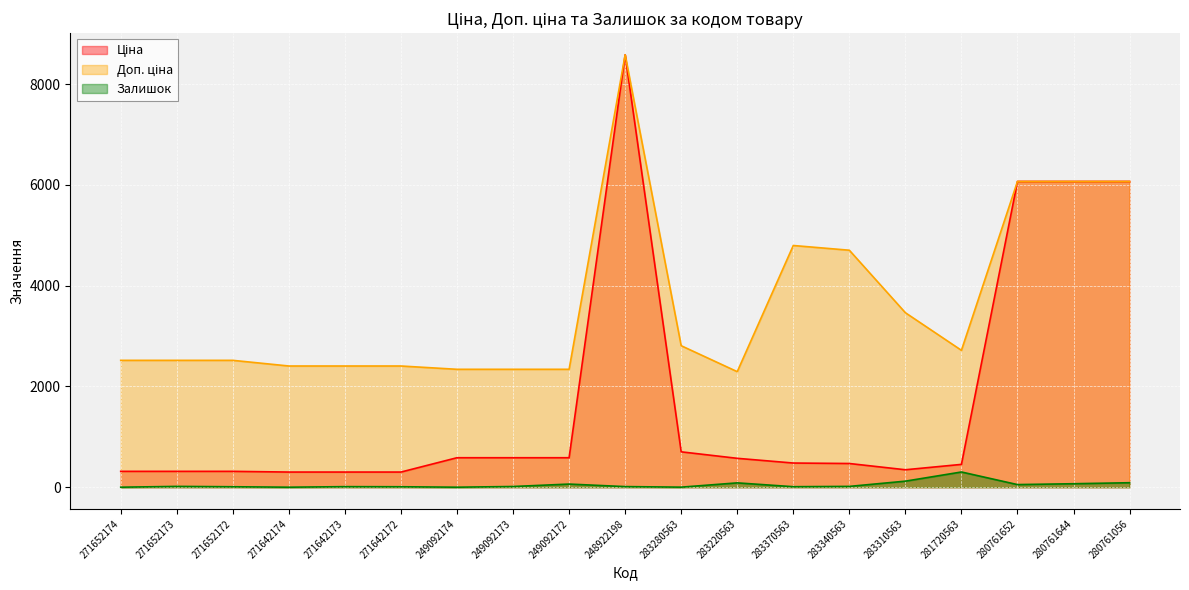

In Залишок, how many points are higher than both neighbors (excluding endpoints)?

5